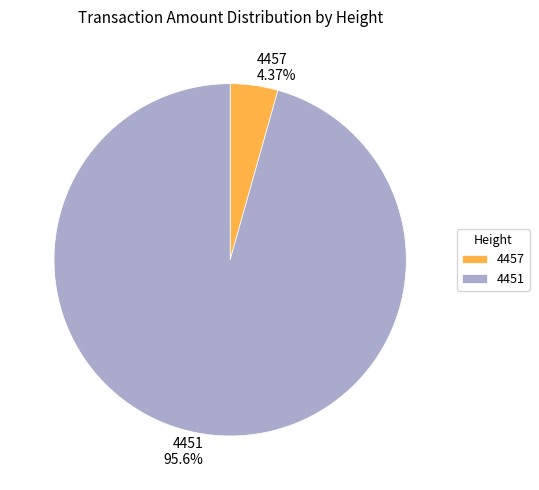

Rank the categories by value from lowest to highest.

4457, 4451